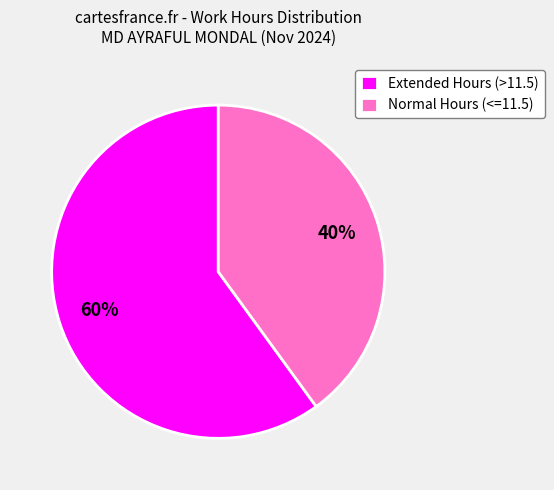

Which slice is the smallest?

Normal Hours (<=11.5)